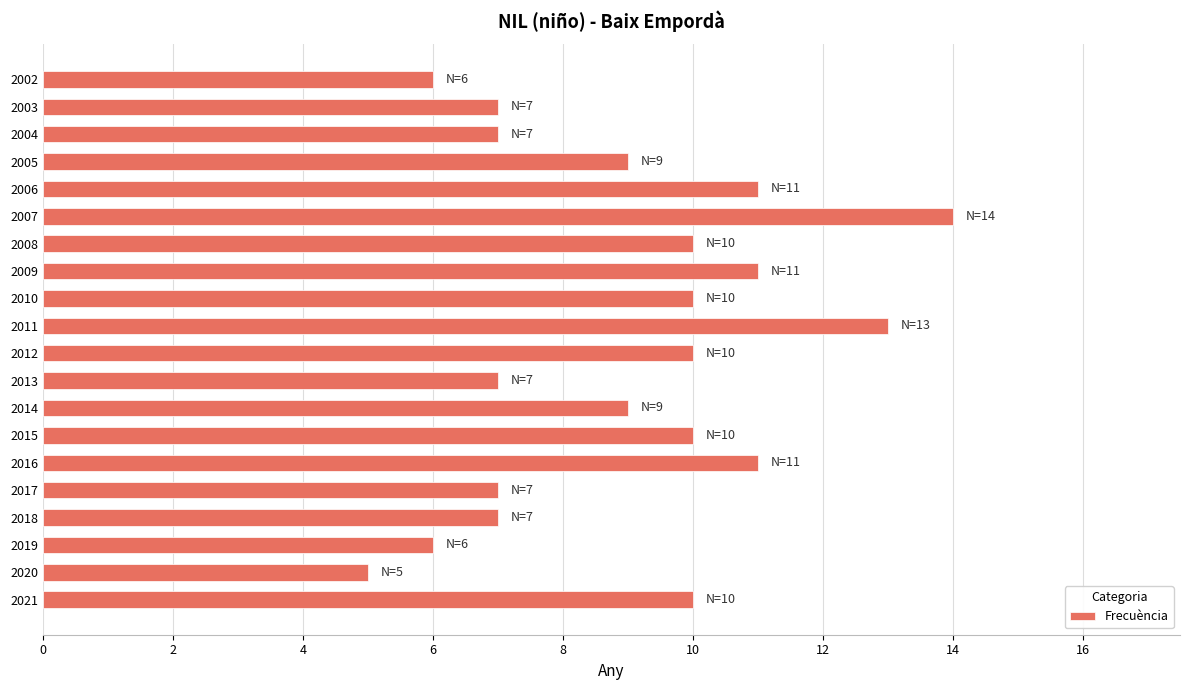

What is the difference between the second highest and second lowest values?

7